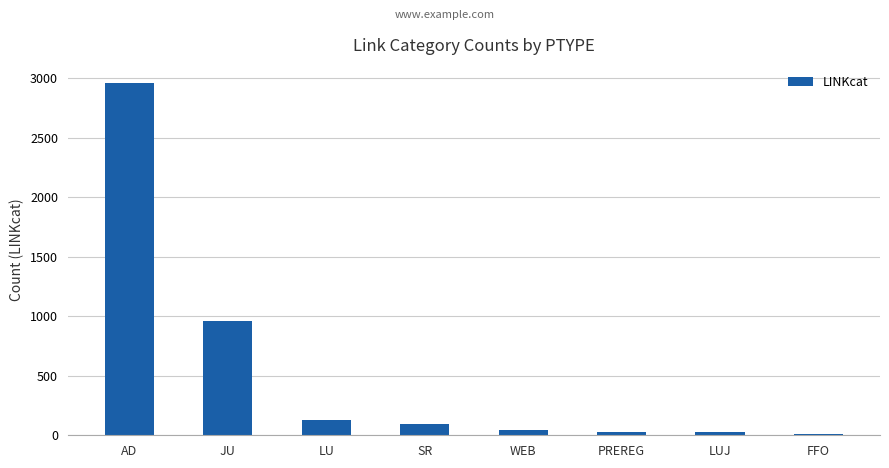

Which category has the highest value across all series?

AD